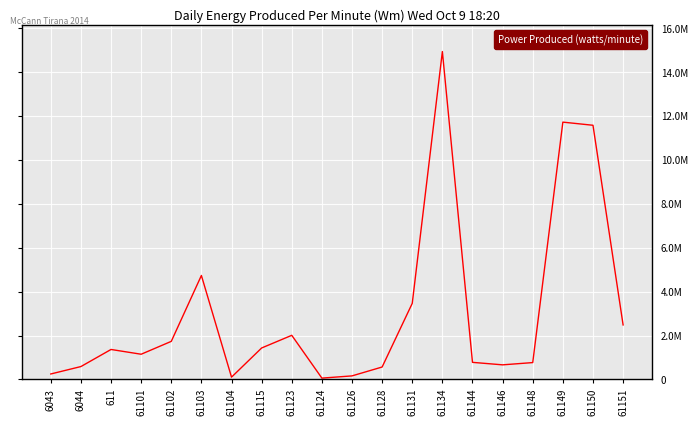

Rank the categories by value from lowest to highest.

61124, 61104, 61126, 6043, 61128, 6044, 61146, 61148, 61144, 61101, 611, 61115, 61102, 61123, 61151, 61131, 61103, 61150, 61149, 61134